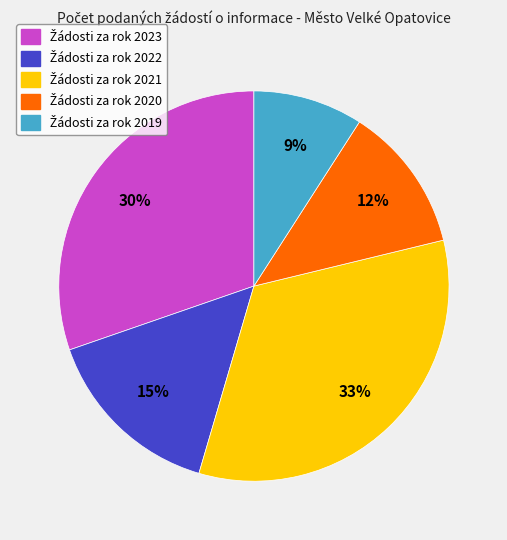

To the nearest percent, what is the difference between the largest and smallest slice percentages?

24%